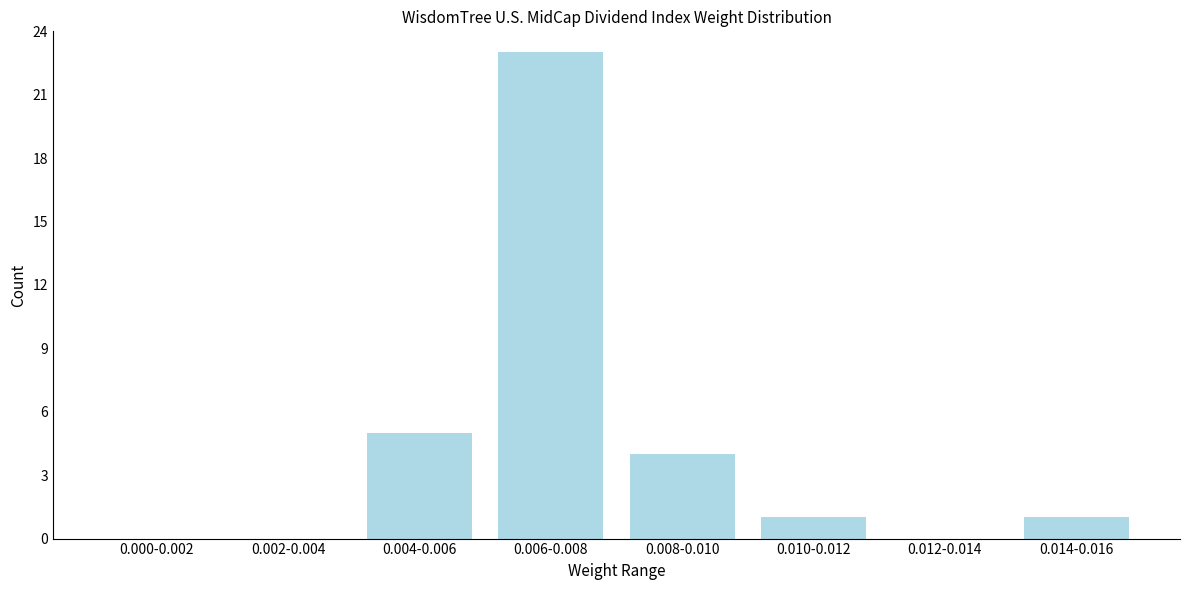

Reading left to right, what are all the values shown in this chart?

0.000-0.002=0	0.002-0.004=0	0.004-0.006=5	0.006-0.008=23	0.008-0.010=4	0.010-0.012=1	0.012-0.014=0	0.014-0.016=1